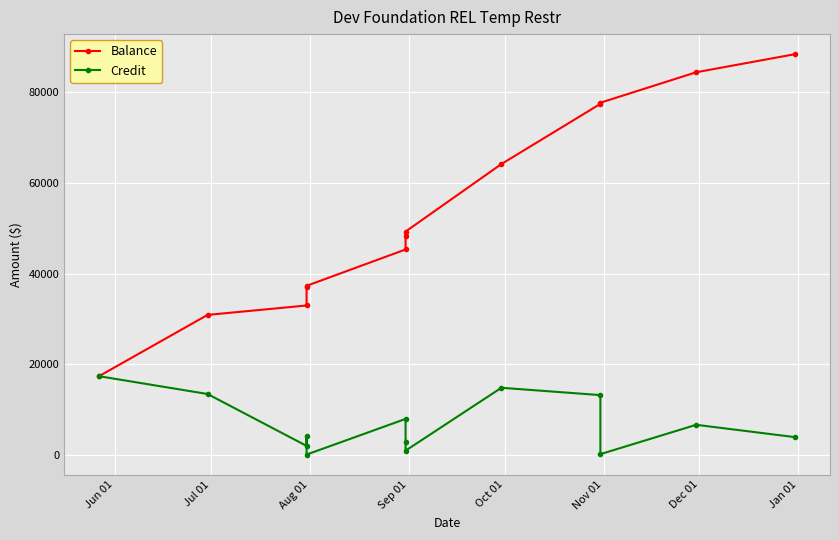

True or false: Balance has more than 1 interior local peaks.

False